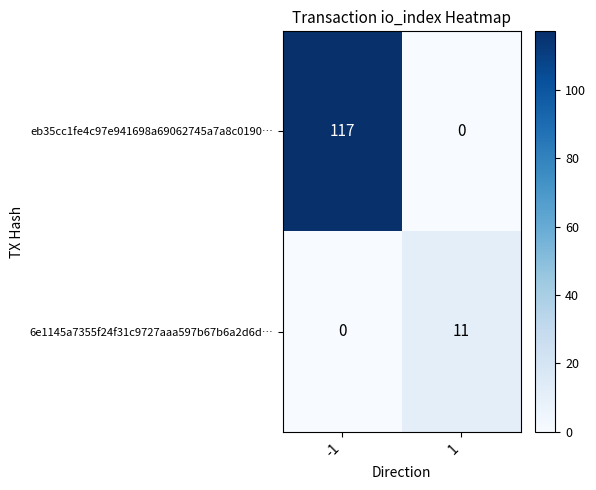

How many categories are shown in the chart?

2